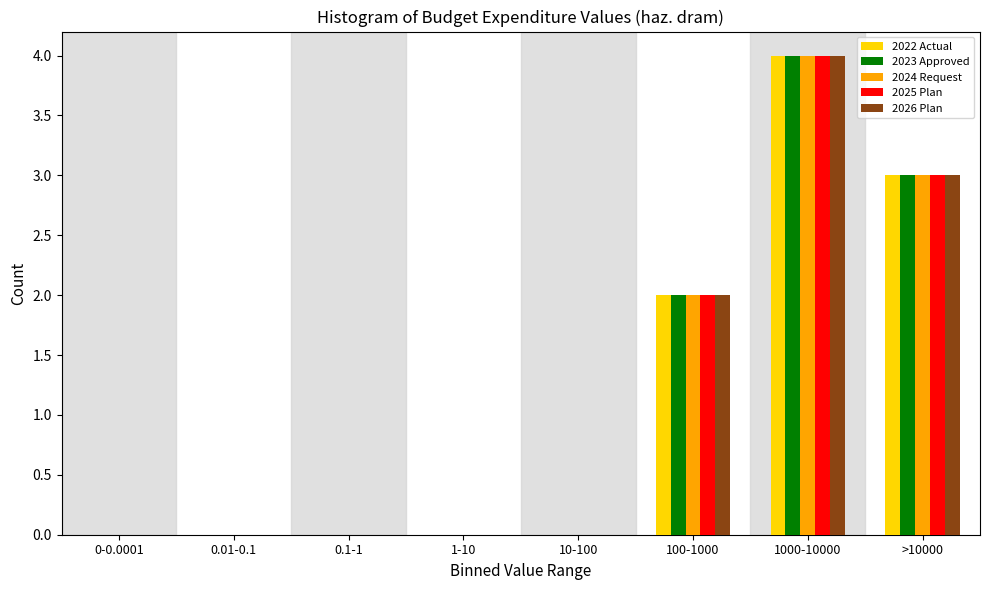

Is the value of 2022 Actual at >10000 greater than the value of 2024 Request at 0-0.0001?

Yes